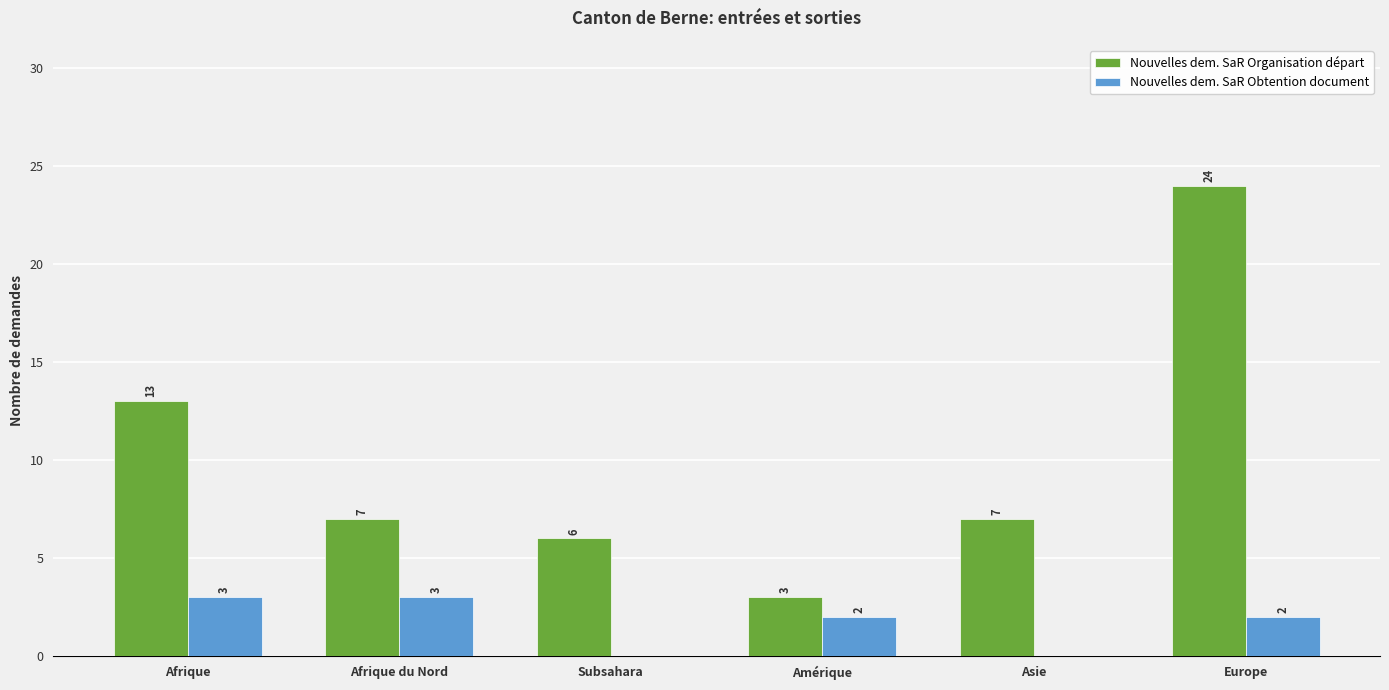

Which category has the highest value in the Nouvelles dem. SaR Organisation départ series?

Europe